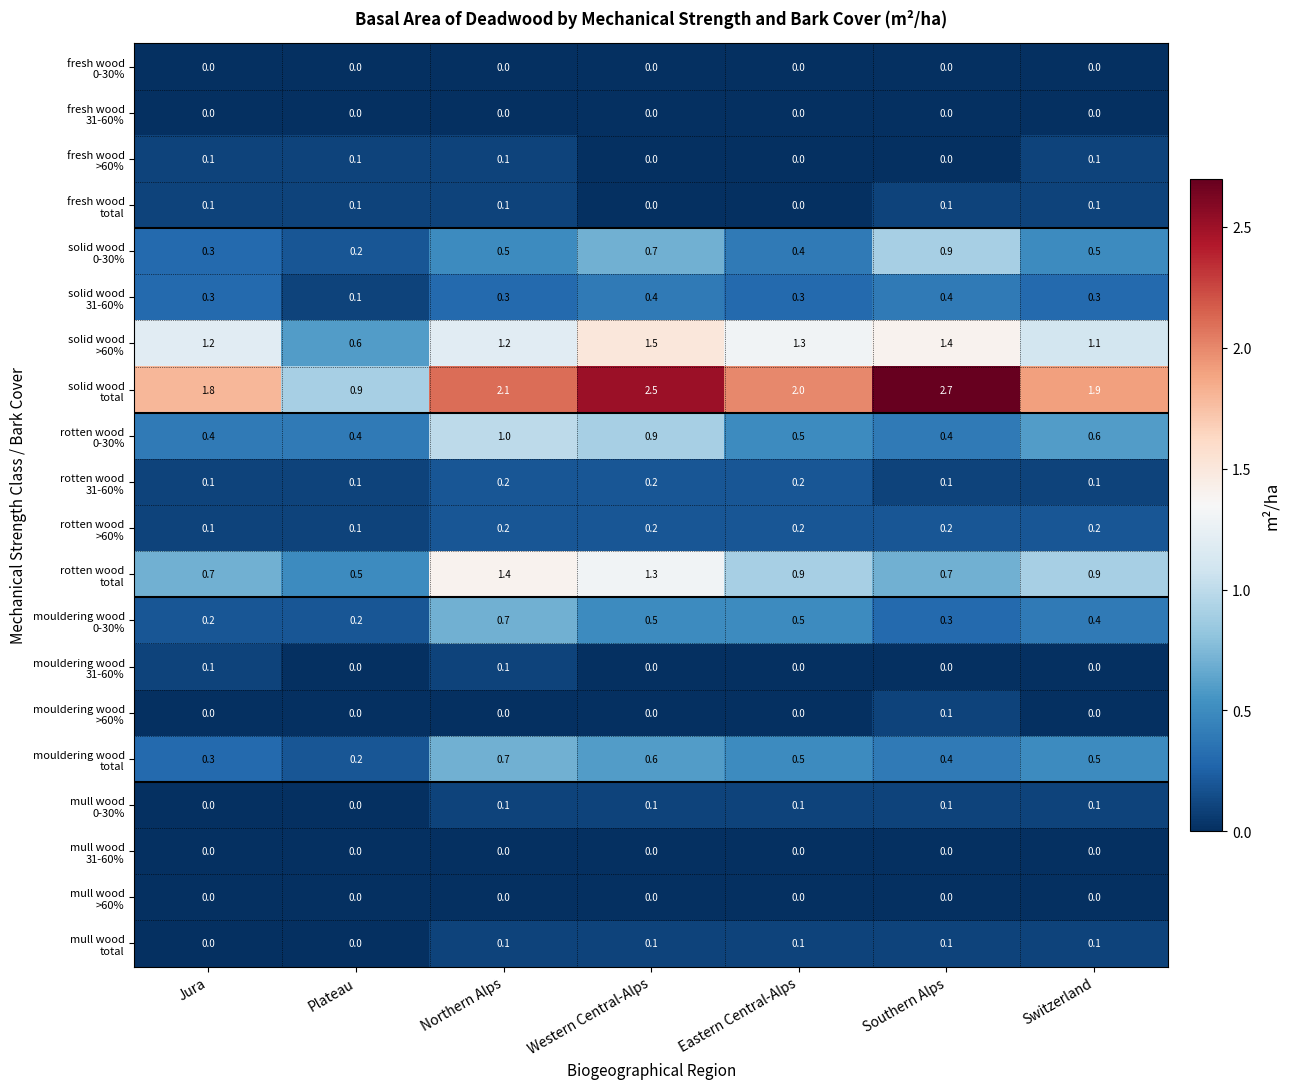

What is the greatest value displayed?

2.7